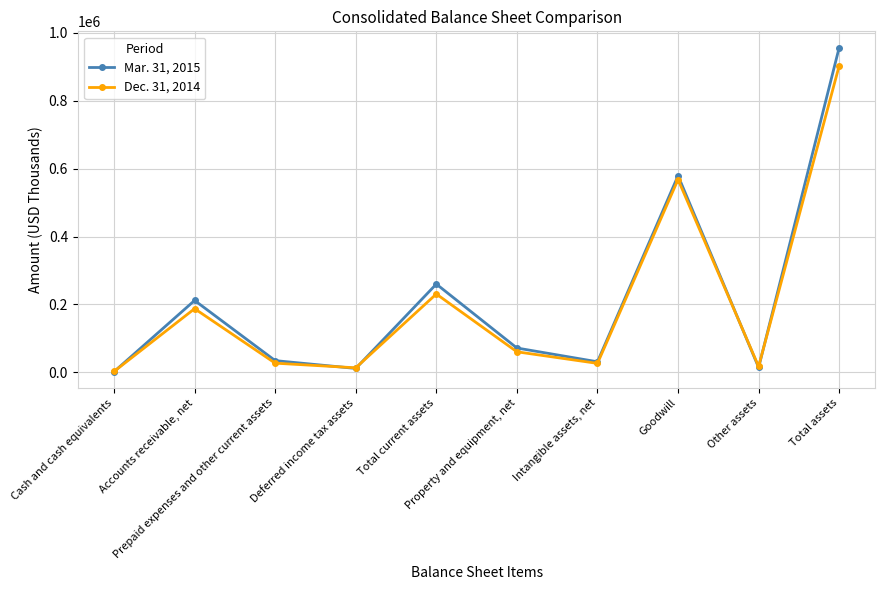

Where is the first local maximum for Mar. 31, 2015?

Accounts receivable, net